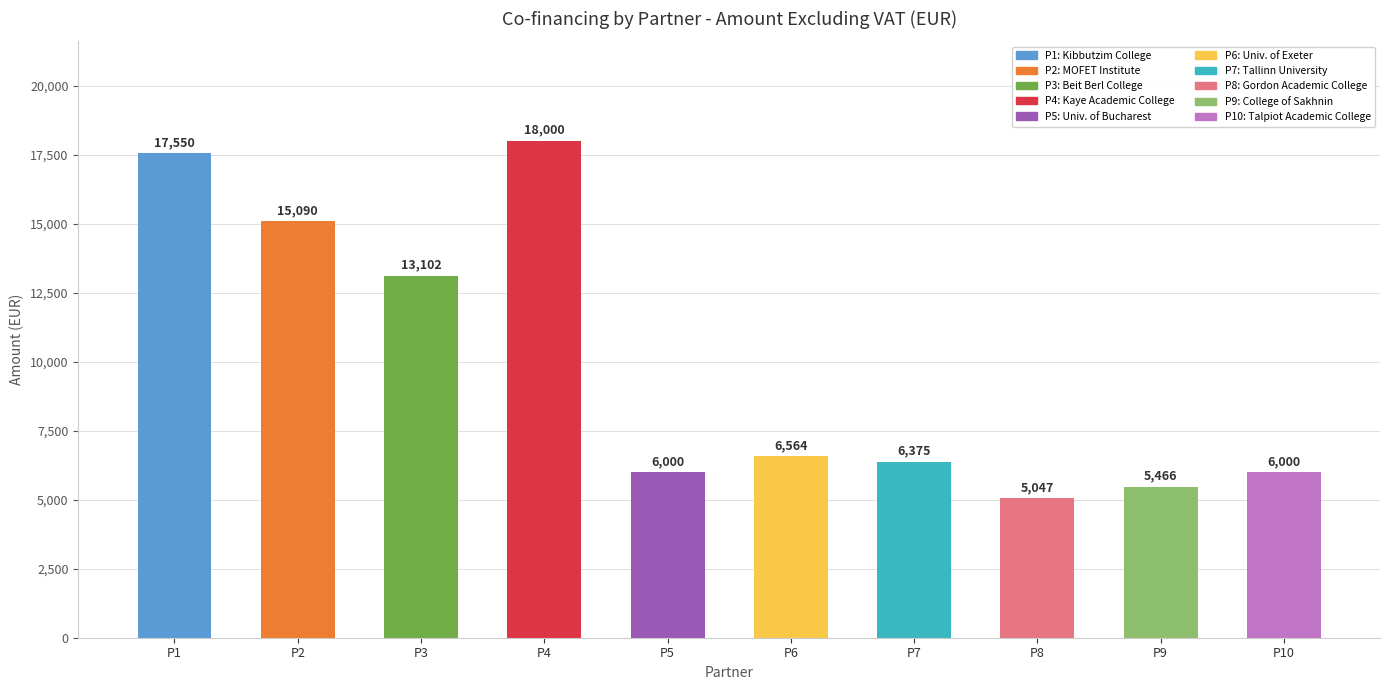

The chart shows a value of 15090 at P2. True or false?

True